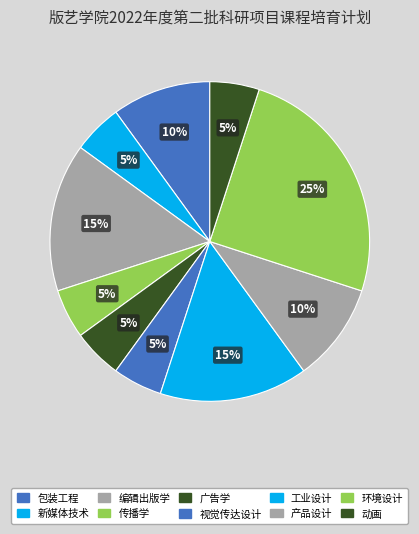

To the nearest percent, what portion does 环境设计 represent?

25%